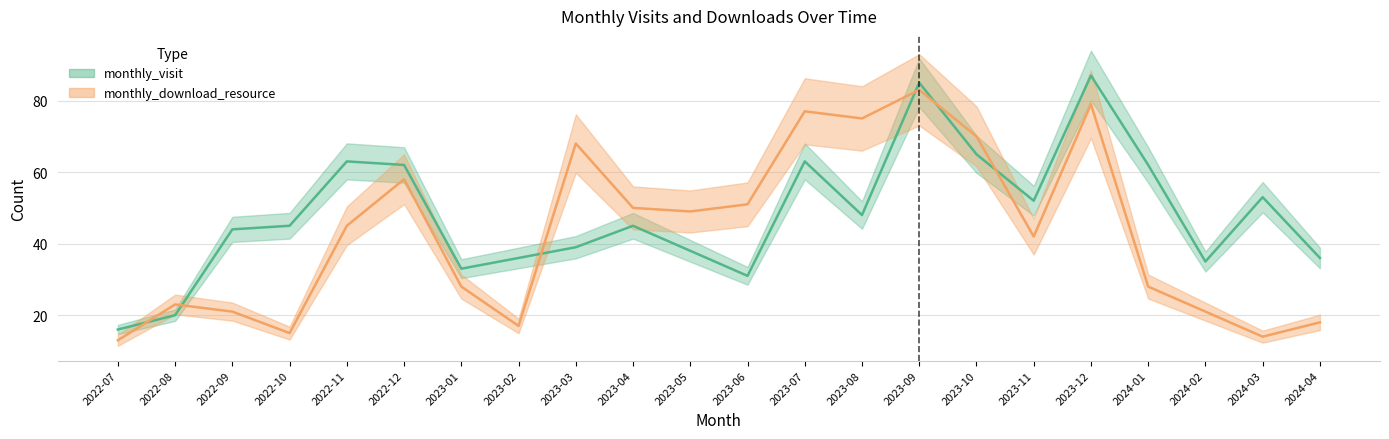

In monthly_visit, how many points are higher than both neighbors (excluding endpoints)?

6